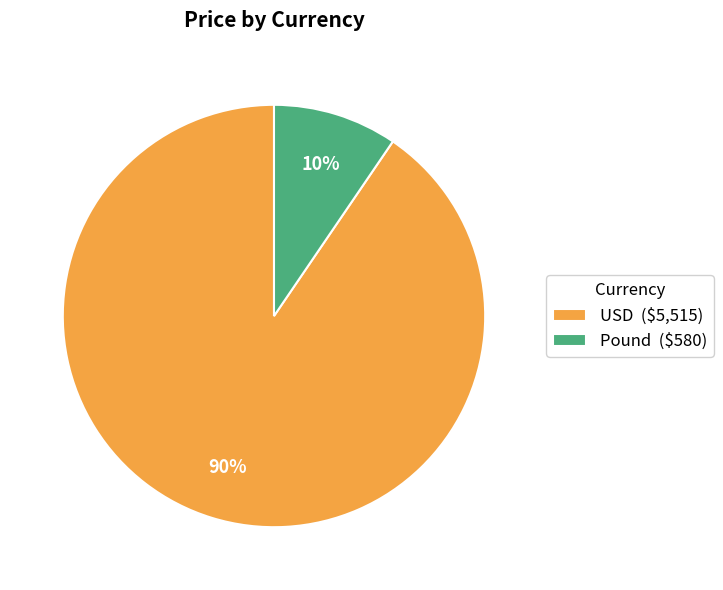

True or false: USD accounts for 99% of the total.

False